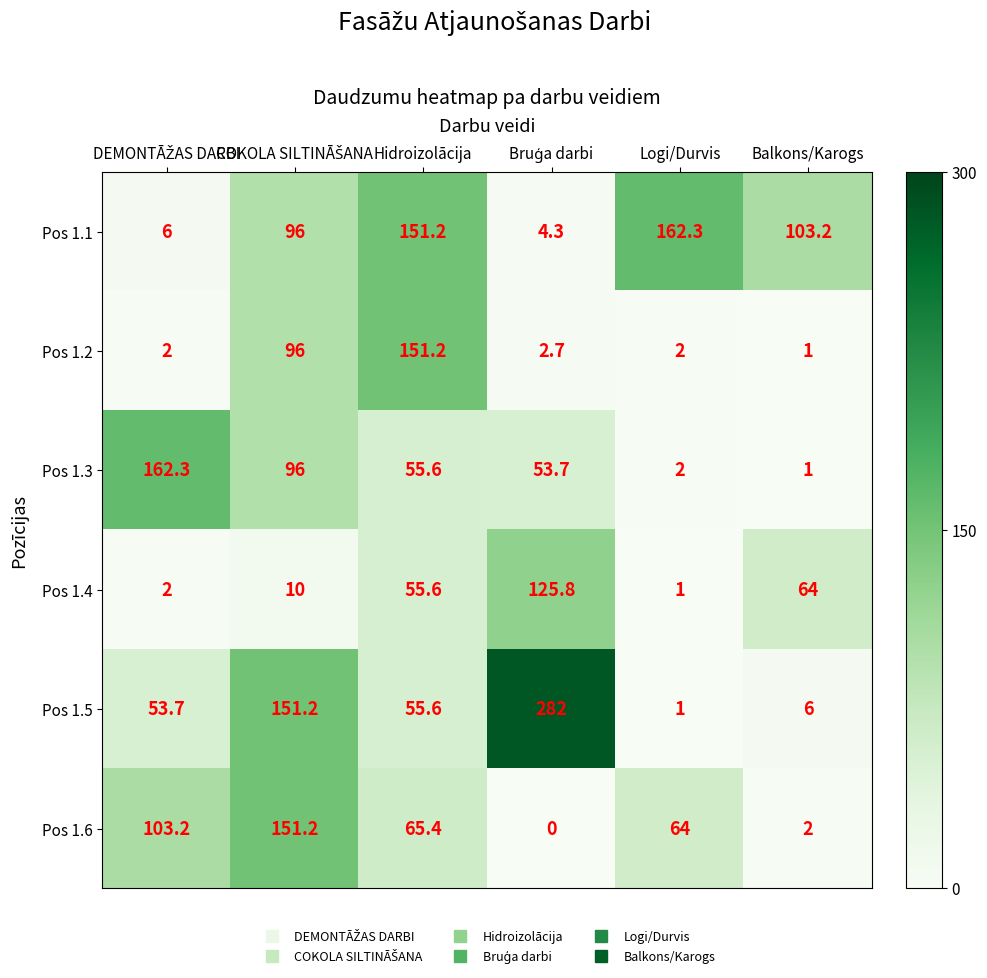

Count the number of data series in this chart.

6